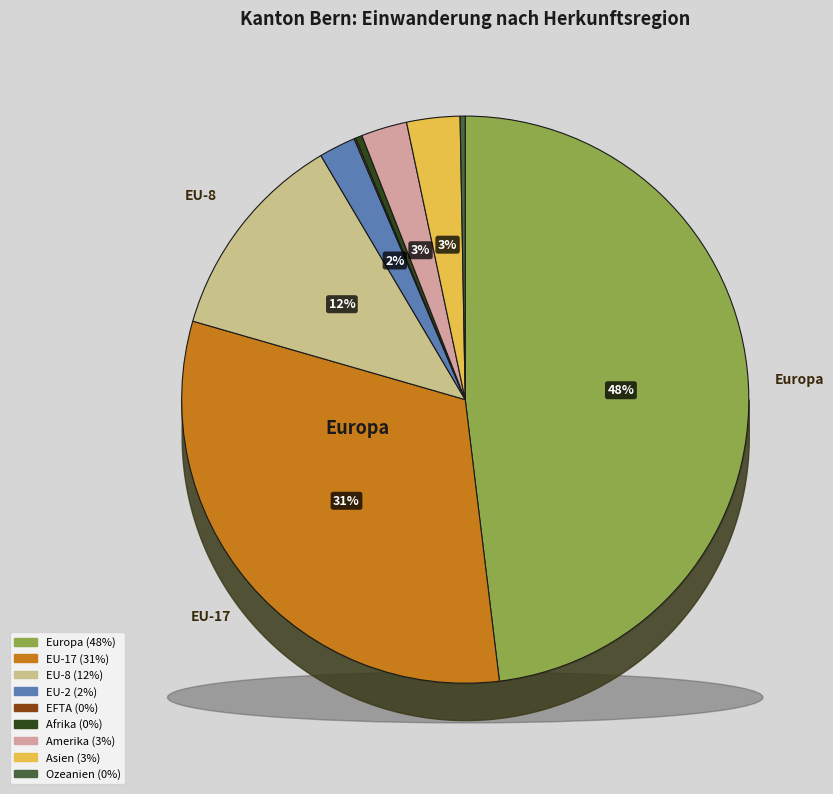

Rank the categories by value from lowest to highest.

EFTA, Ozeanien, Afrika, EU-2, Amerika, Asien, EU-8, EU-17, Europa